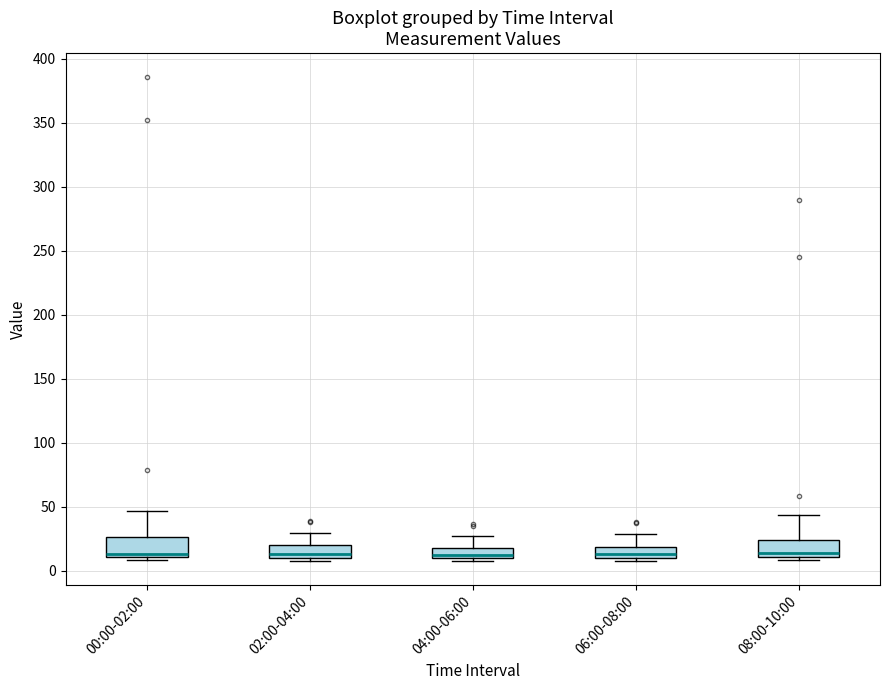

Where is the lower edge of the box for 00:00-02:00 on the y-axis? The values are not printed on the chart, so give them approximately, as read against the axis.

10